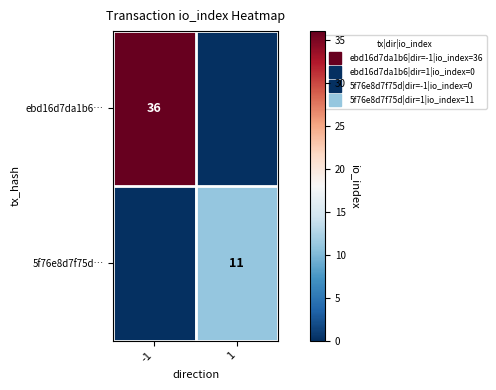

What value does the 5f76e8d7f75d… series have at 1, to the nearest 5?

10